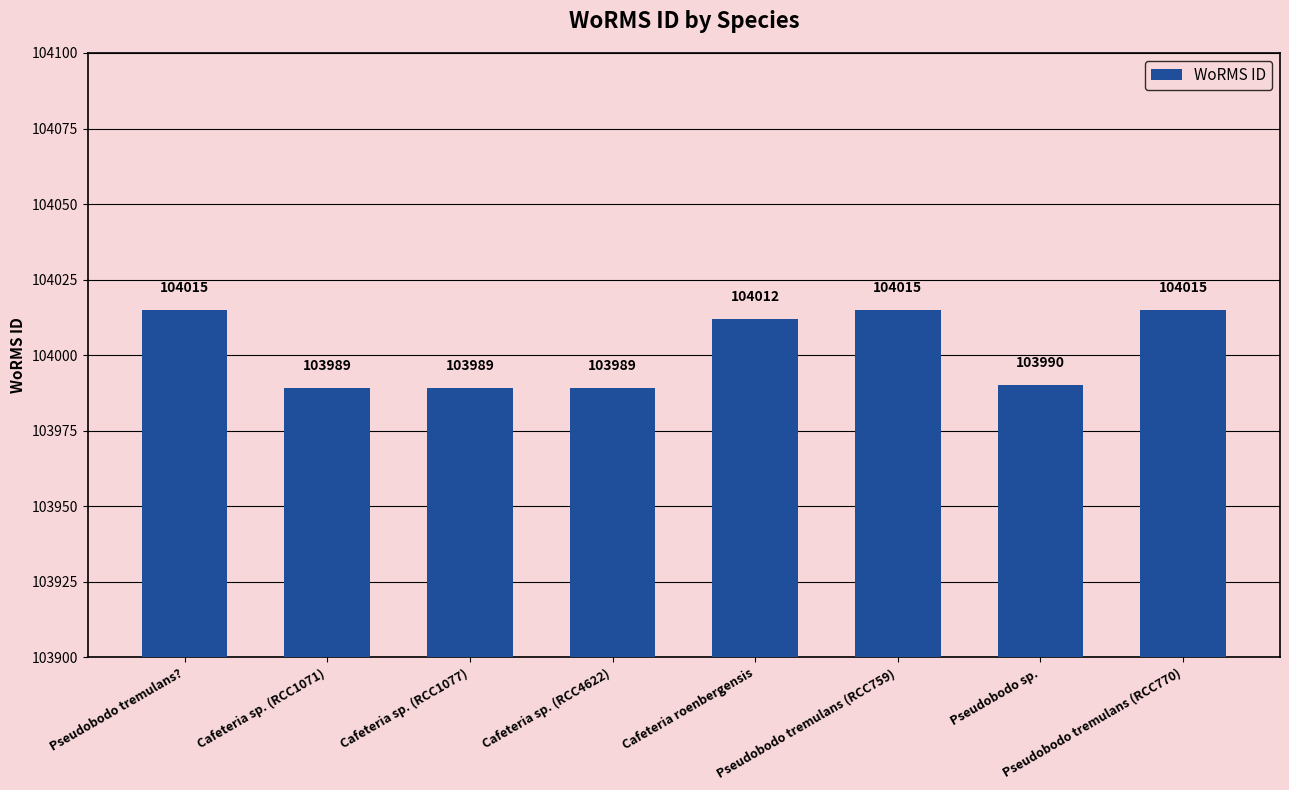

Between Pseudobodo tremulans (RCC759) and Cafeteria sp. (RCC4622), which is larger?

Pseudobodo tremulans (RCC759)